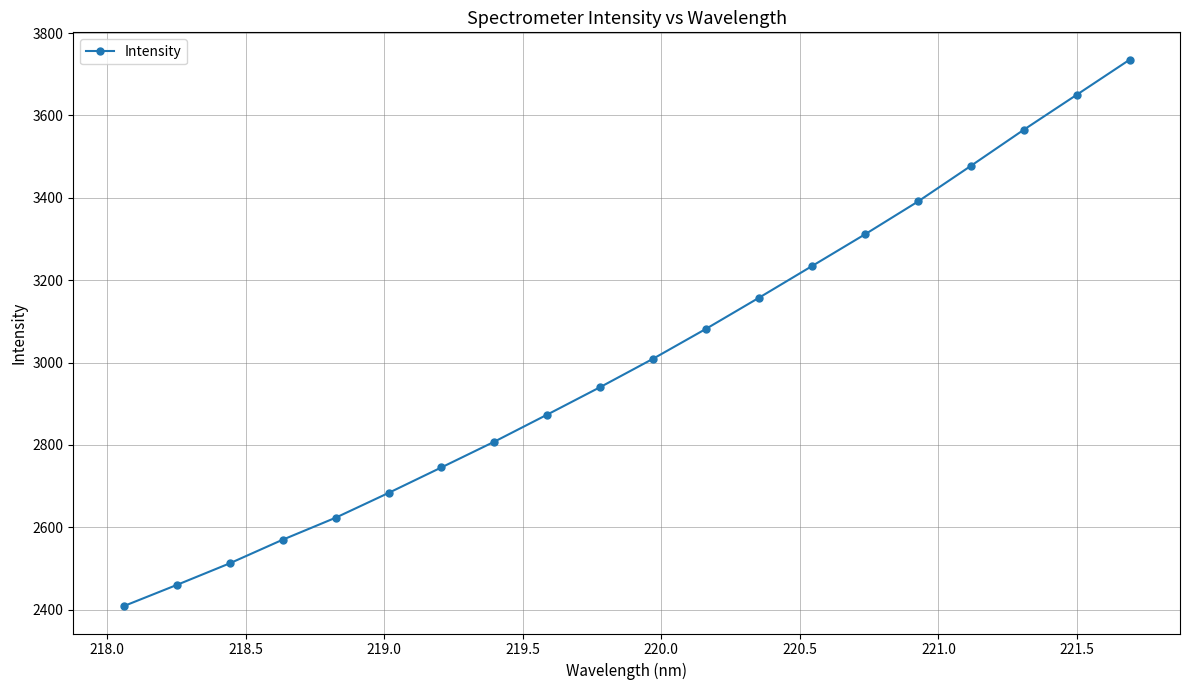

What is the greatest value displayed?

3735.3